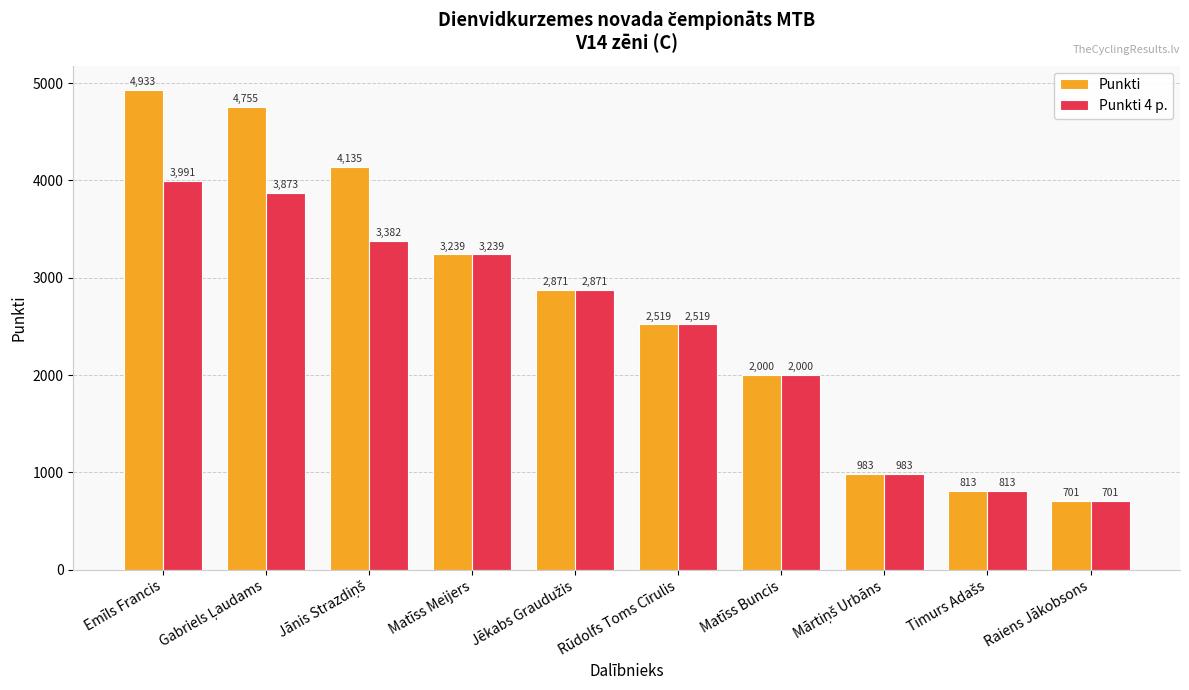

The value of Punkti 4 p. at Matīss Meijers is 3239.3. True or false?

True